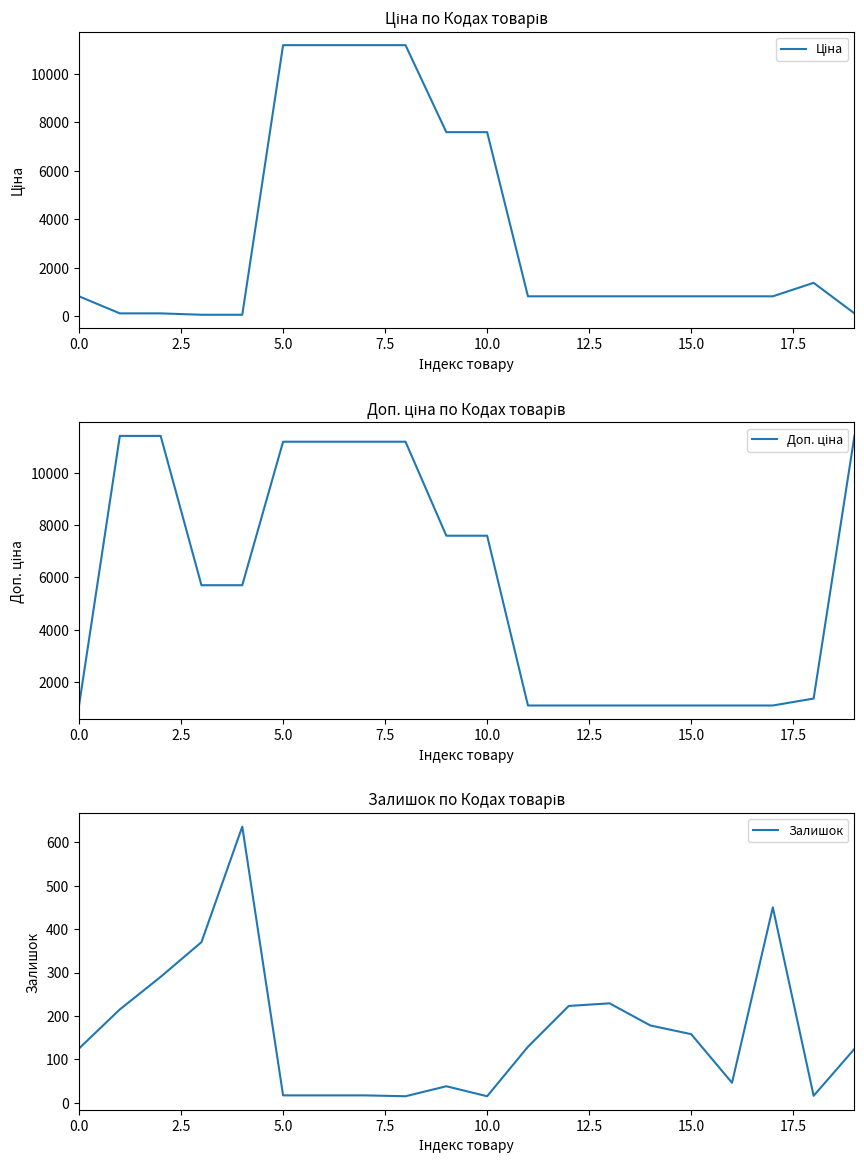

What is the sum of the Залишок values at 14 and 19?

302.0